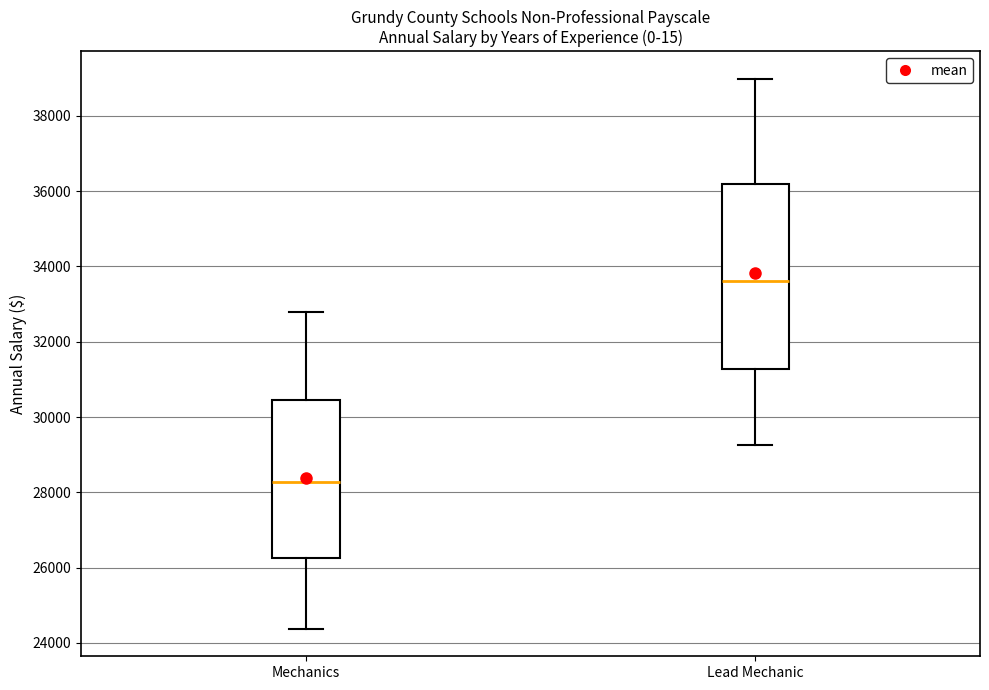

Reading left to right, transcribe this box plot: for each box, give where its median line is, the range the box spans, and where its two whiskers end, as read against the y-axis. The values are not printed on the chart, so give them approximately, as read against the axis.

Mechanics: median 28200, box 26200 to 30400, whiskers 24400 to 32800
Lead Mechanic: median 33600, box 31200 to 36200, whiskers 29200 to 39000